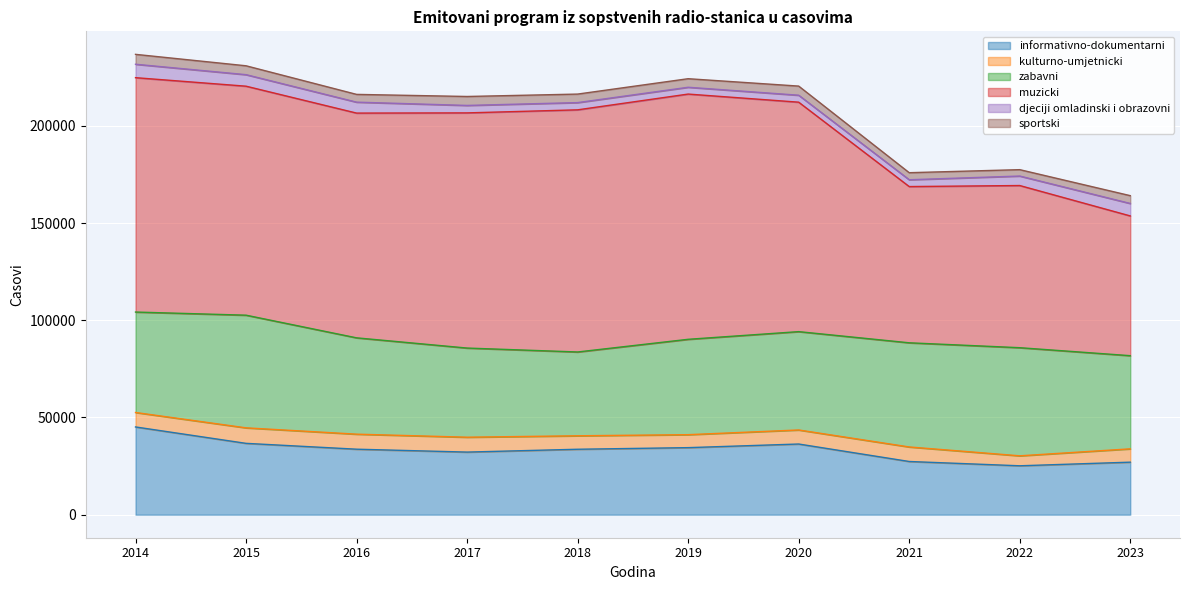

Which series has the widest spread of values?

muzicki